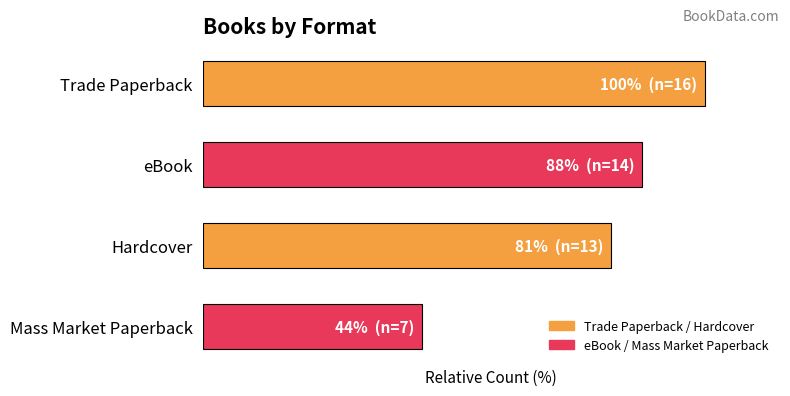

What is the minimum value shown in the chart?

43.8